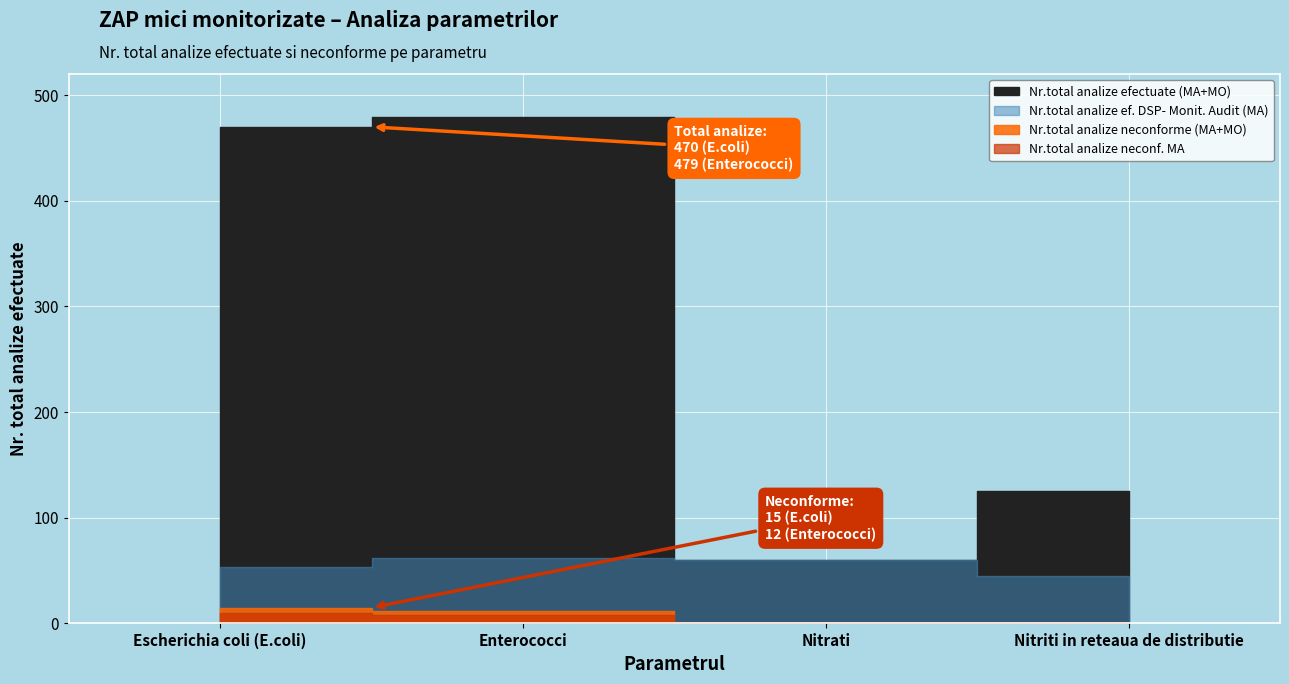

What is the difference between the Nr.total analize ef. DSP- Monit. Audit (MA) values at Nitrati and Enterococci?

2